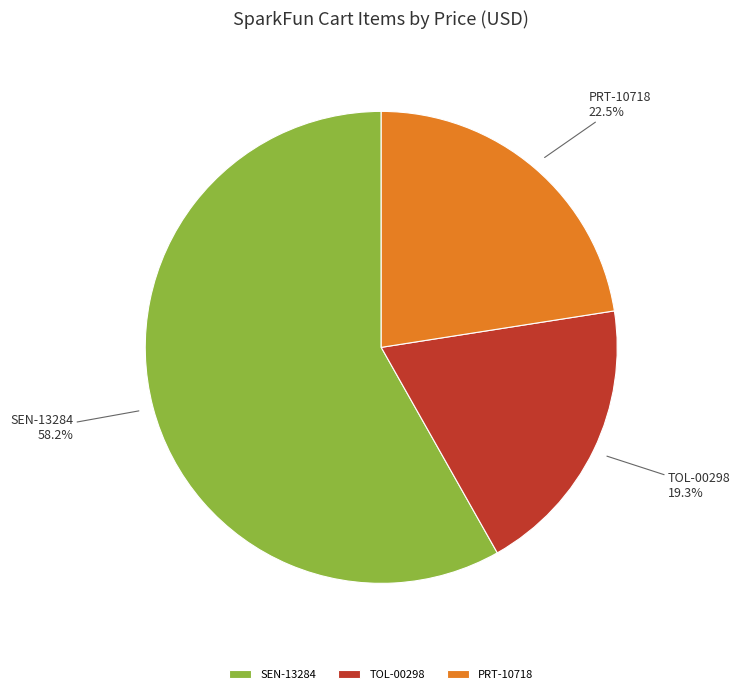

How many slices are in this pie chart?

3